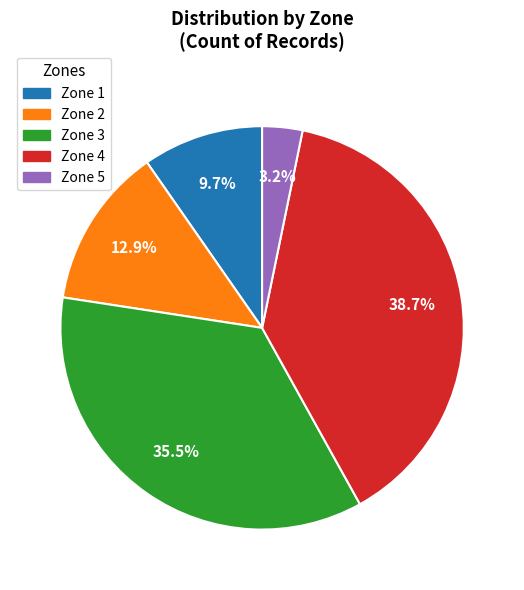

Is Zone 2 the majority of the pie?

No